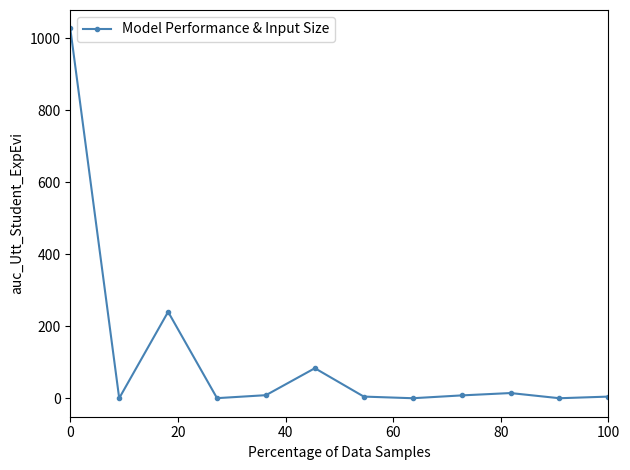

What is the greatest value displayed?

1027.0